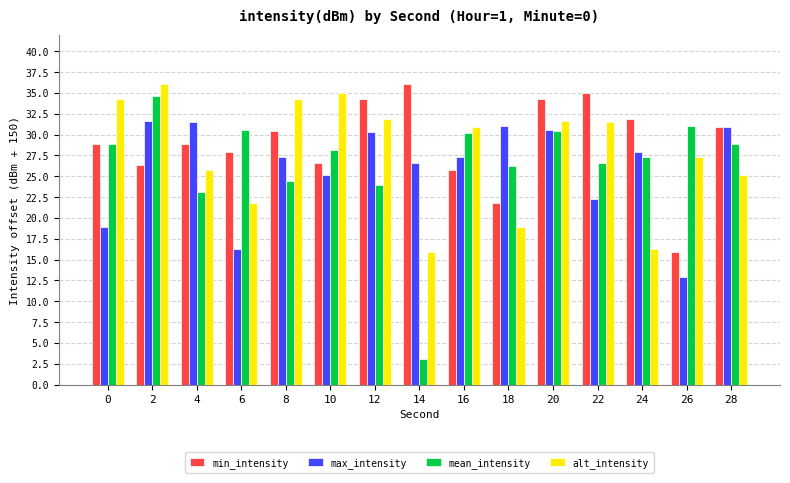

What is the minimum value shown in the chart?

3.1